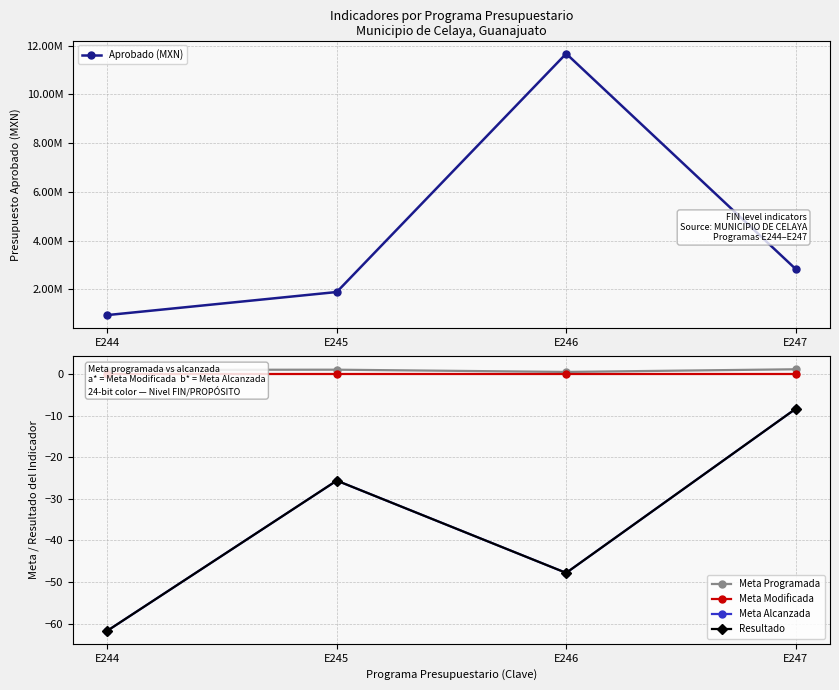

True or false: Meta Programada and Meta Modificada cross at least once.

False